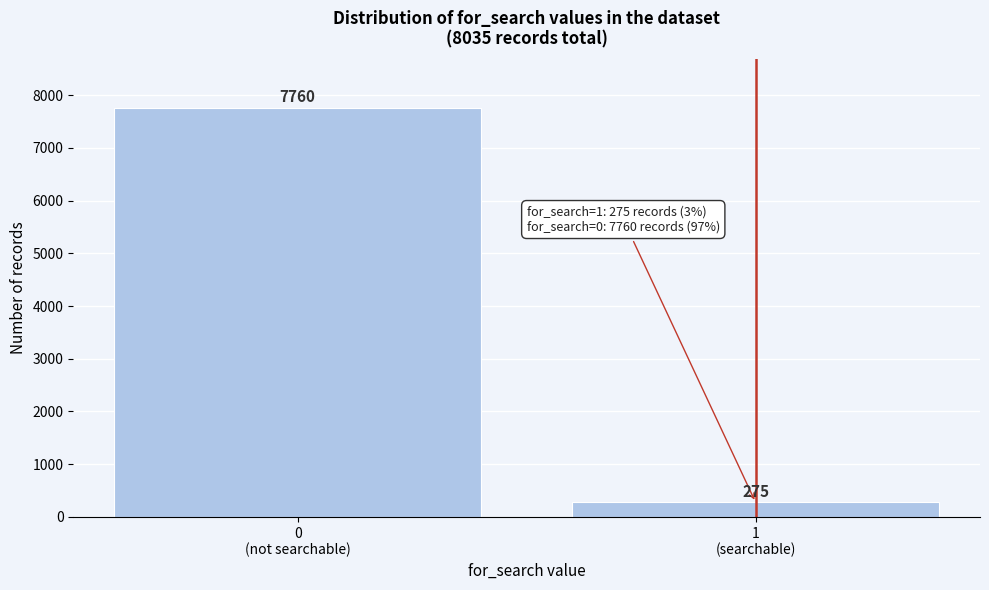

Reading right to left, list all the values displayed in this chart.

275	7760